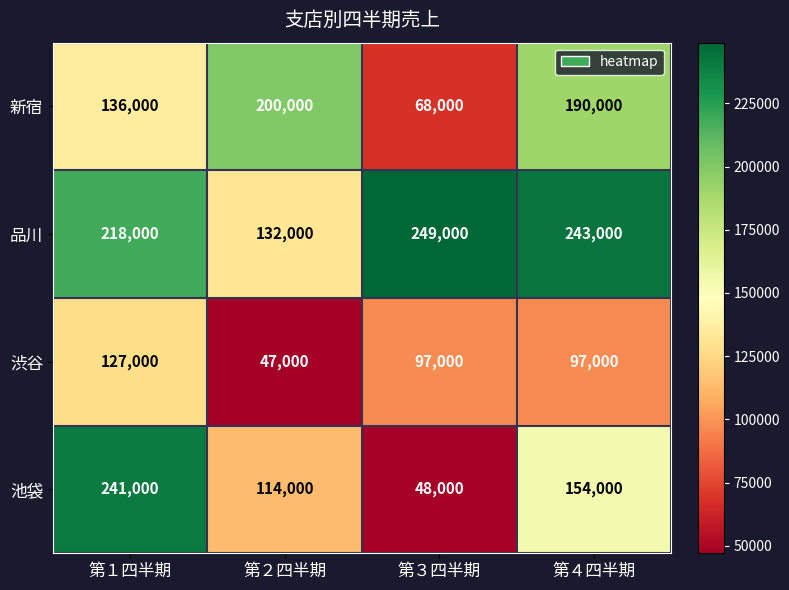

At which label is 新宿 closest to 134000?

第１四半期